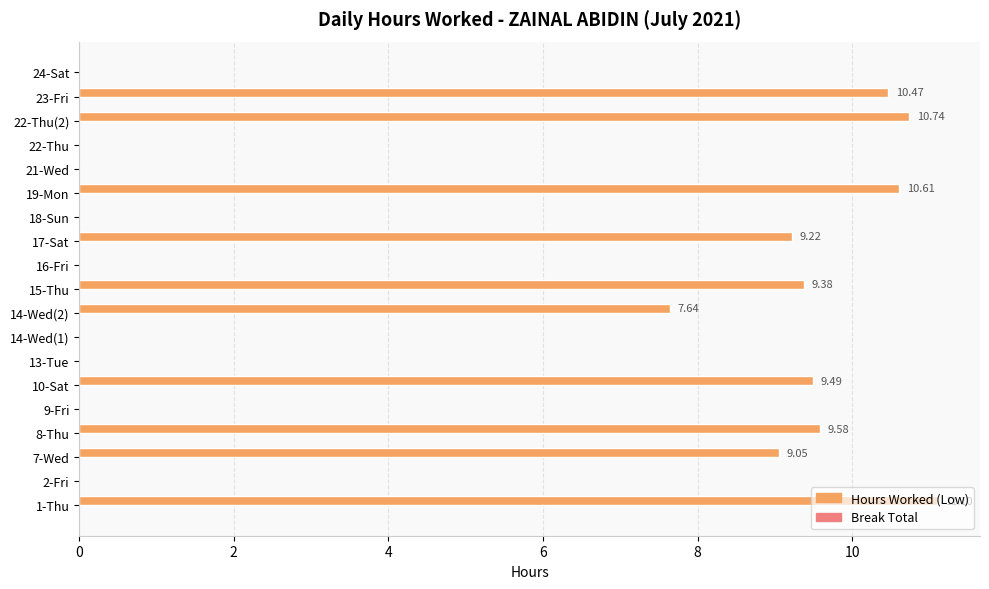

Which has a higher value, 2-Fri or 10-Sat?

10-Sat